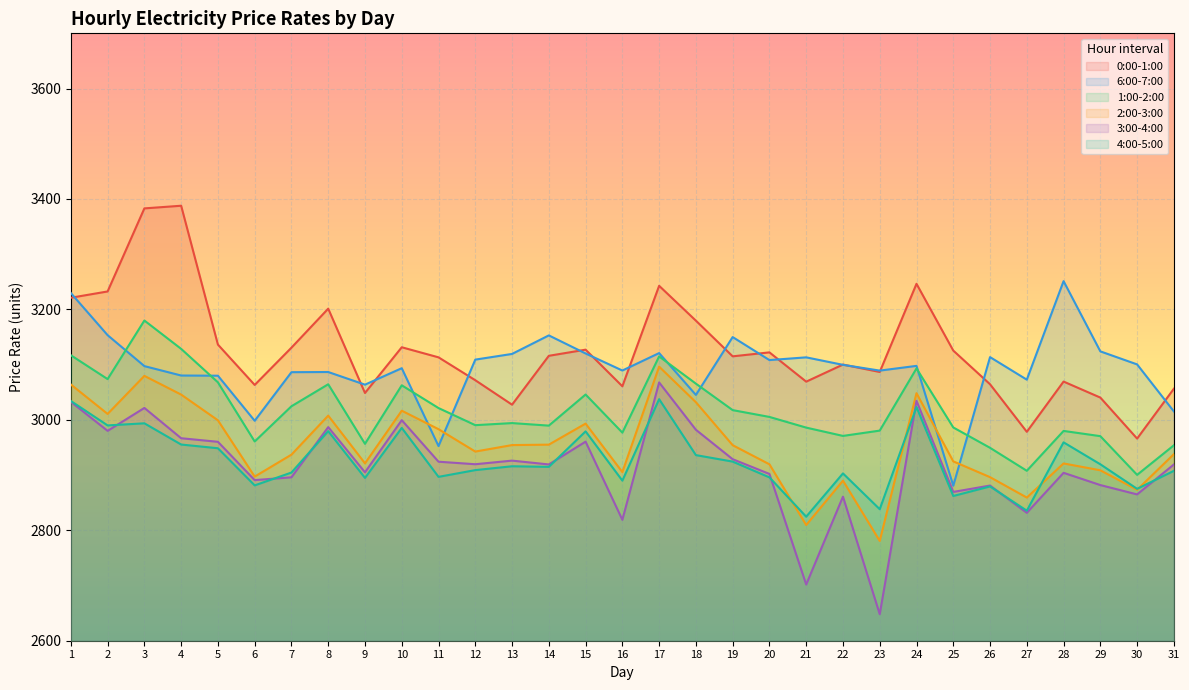

What are all the series names shown in the legend?

0:00-1:00, 6:00-7:00, 1:00-2:00, 2:00-3:00, 3:00-4:00, 4:00-5:00